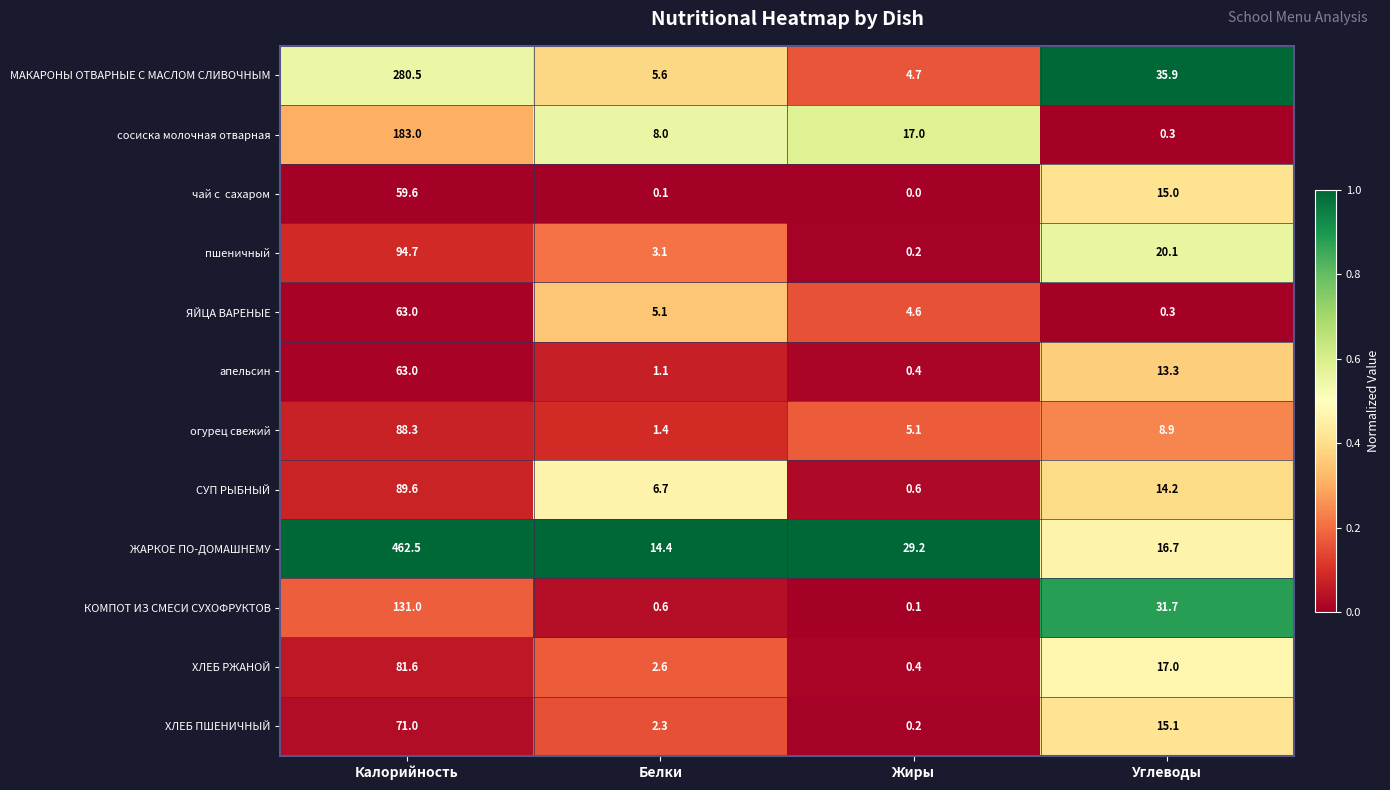

Which series has the widest spread of values?

ЖАРКОЕ ПО-ДОМАШНЕМУ